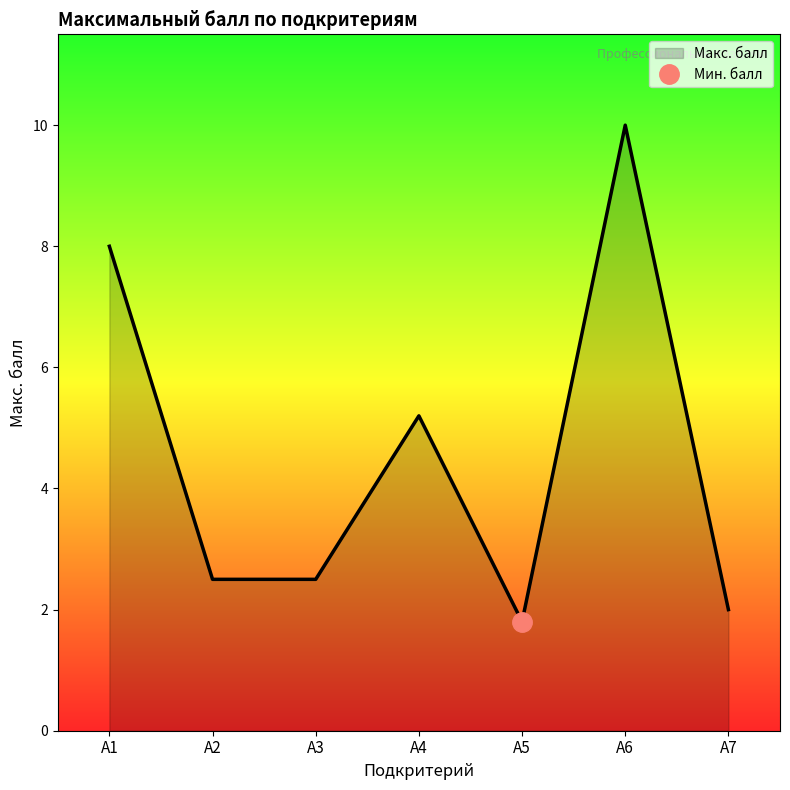

At which label does the data first exceed 2?

А1